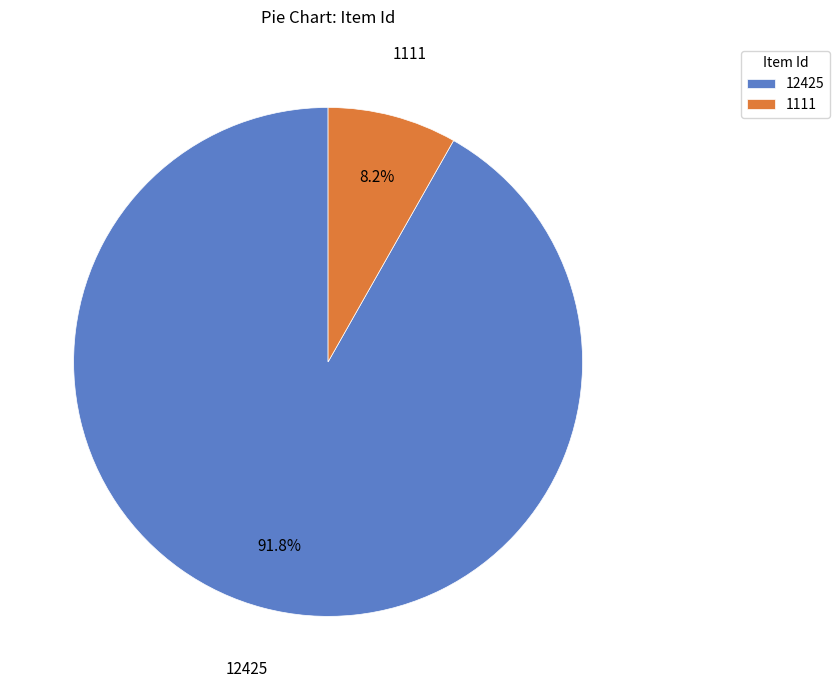

To the nearest percent, what portion does 12425 represent?

92%